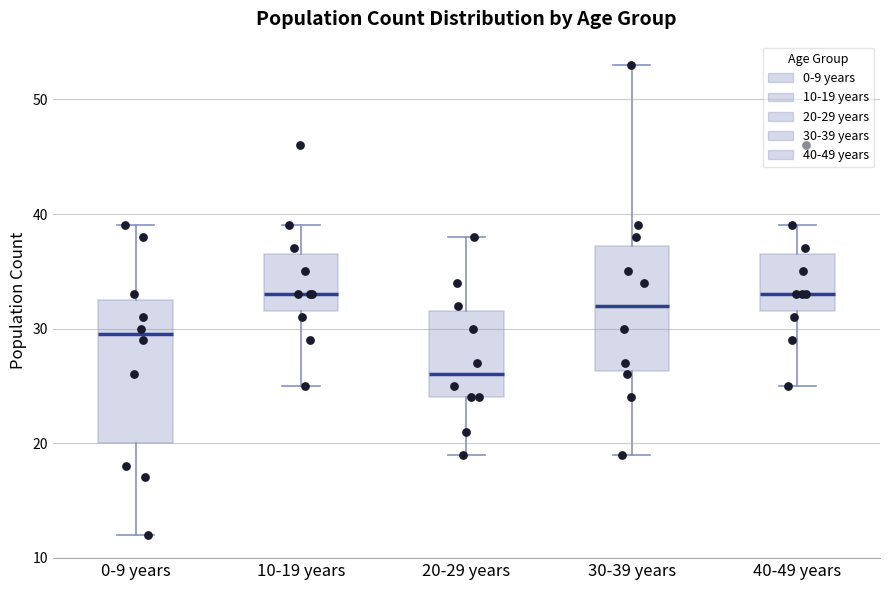

Reading left to right, transcribe this box plot: for each box, give where its median line is, the range the box spans, and where its two whiskers end, as read against the y-axis. The values are not printed on the chart, so give them approximately, as read against the axis.

0-9 years: median 30, box 20 to 33, whiskers 12 to 39
10-19 years: median 33, box 32 to 37, whiskers 25 to 39
20-29 years: median 26, box 24 to 32, whiskers 19 to 38
30-39 years: median 32, box 26 to 37, whiskers 19 to 53
40-49 years: median 33, box 32 to 37, whiskers 25 to 39